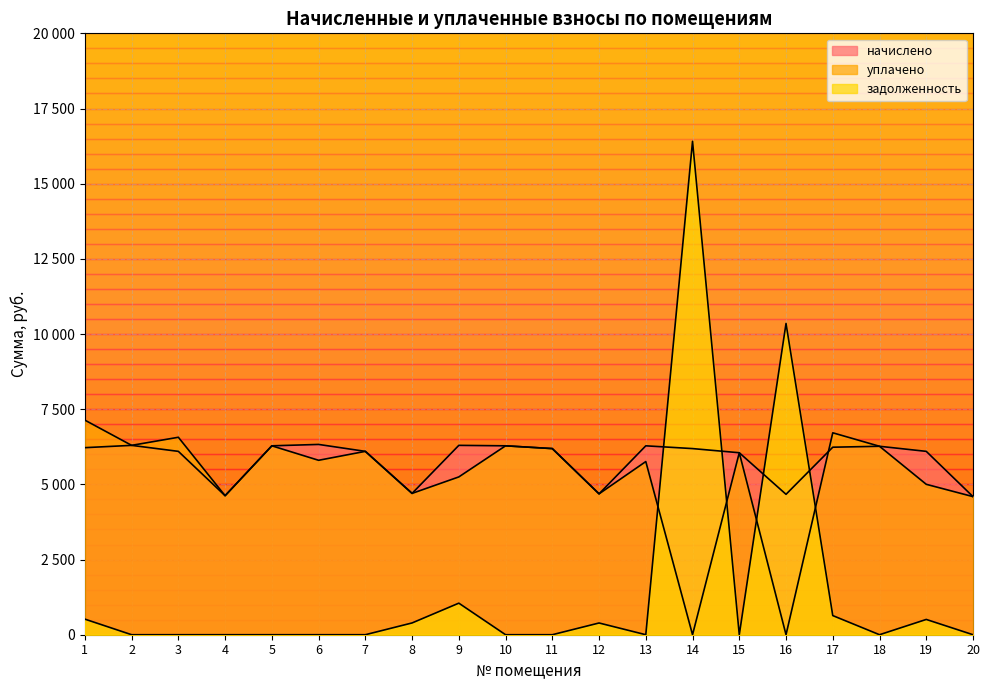

How many times do начислено and уплачено cross each other?

1